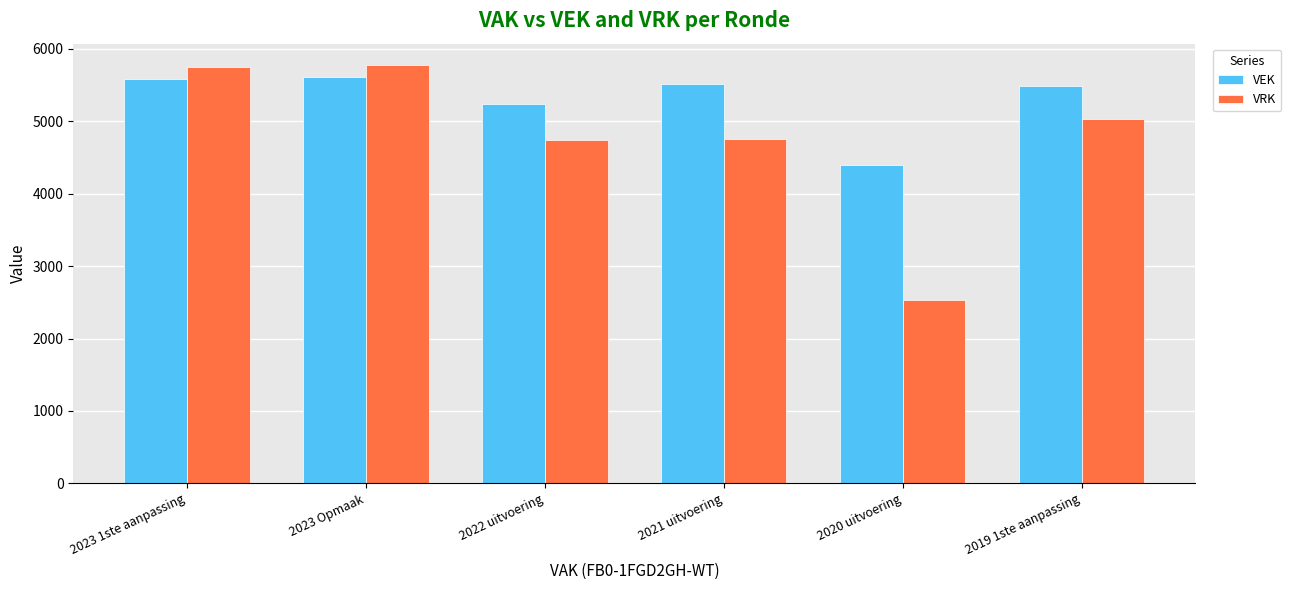

What is the smallest value displayed?

2525